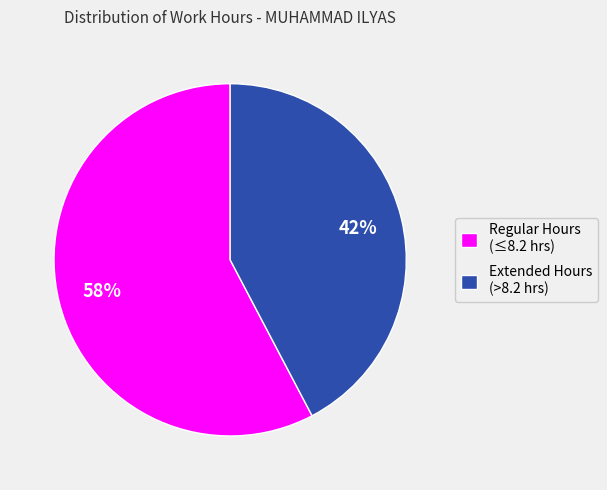

Rank the categories by value from highest to lowest.

Regular Hours (≤8.2 hrs), Extended Hours (>8.2 hrs)